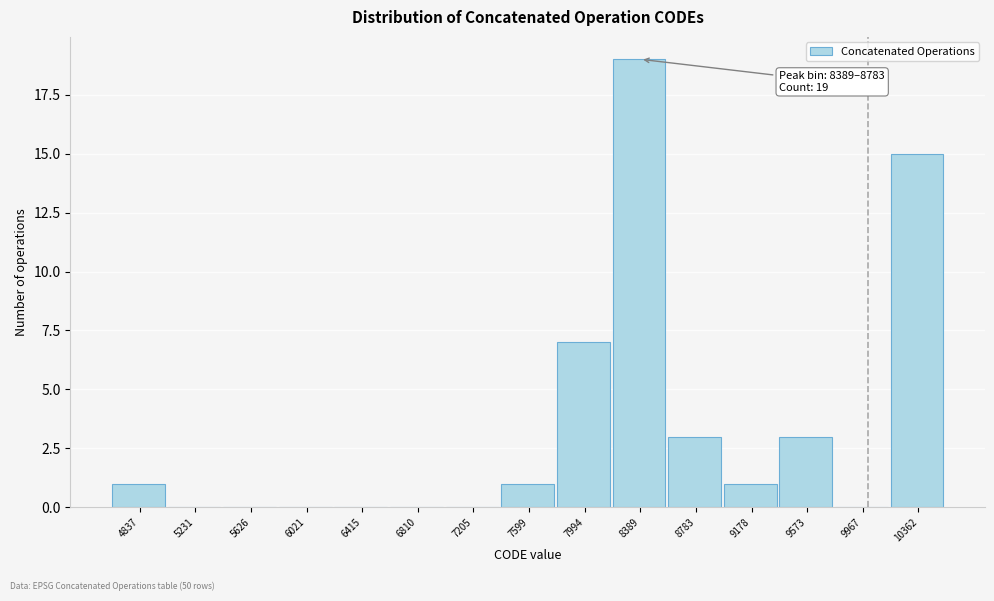

What is the change in value from 6021 to 7994?

+7